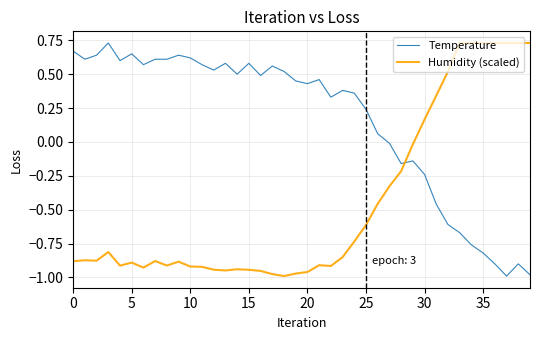

How many values in the Humidity (scaled) series exceed 0?

10